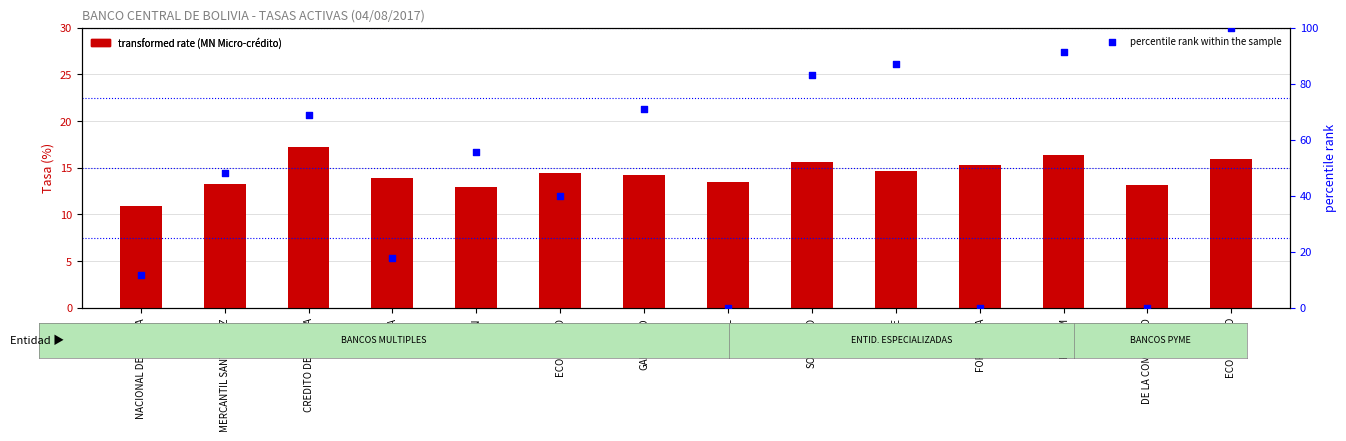

What is the total value across all series at GANADERO?

85.1